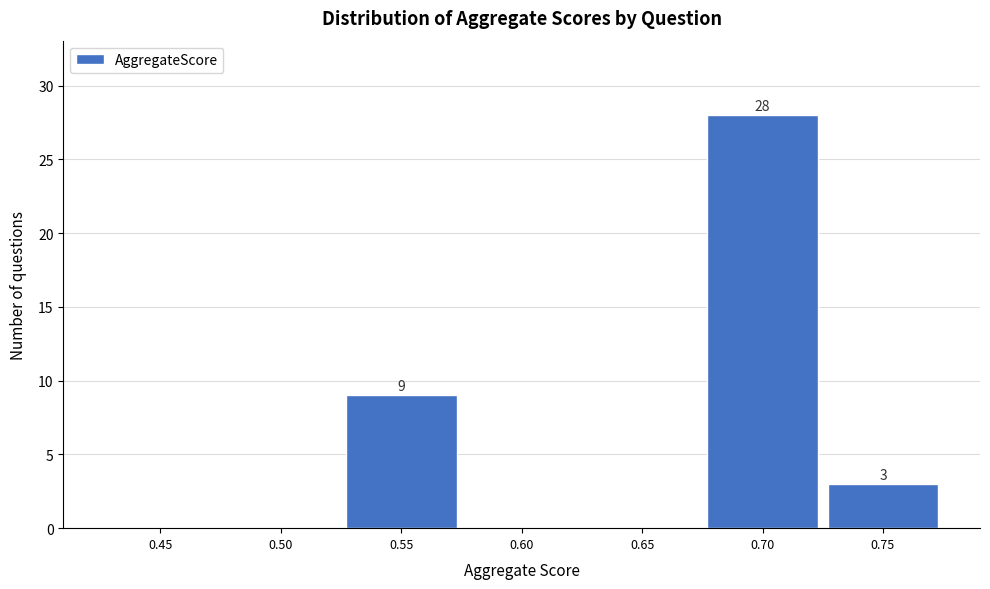

Reading left to right, what are all the values shown in this chart?

0.45=0	0.50=0	0.55=9	0.60=0	0.65=0	0.70=28	0.75=3